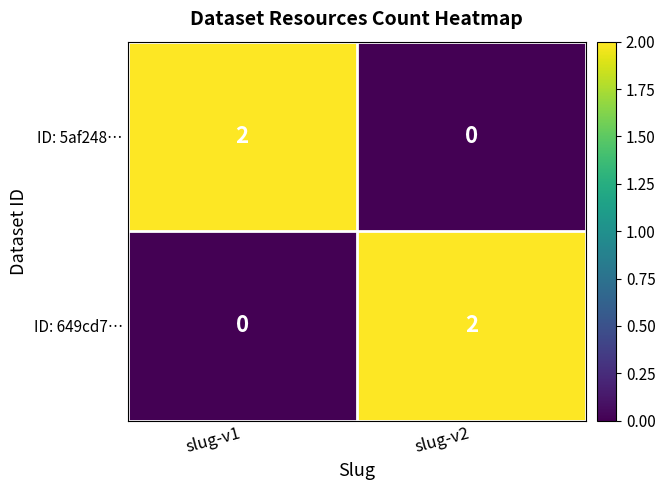

The value of ID: 5af248… at slug-v2 is -1. True or false?

False